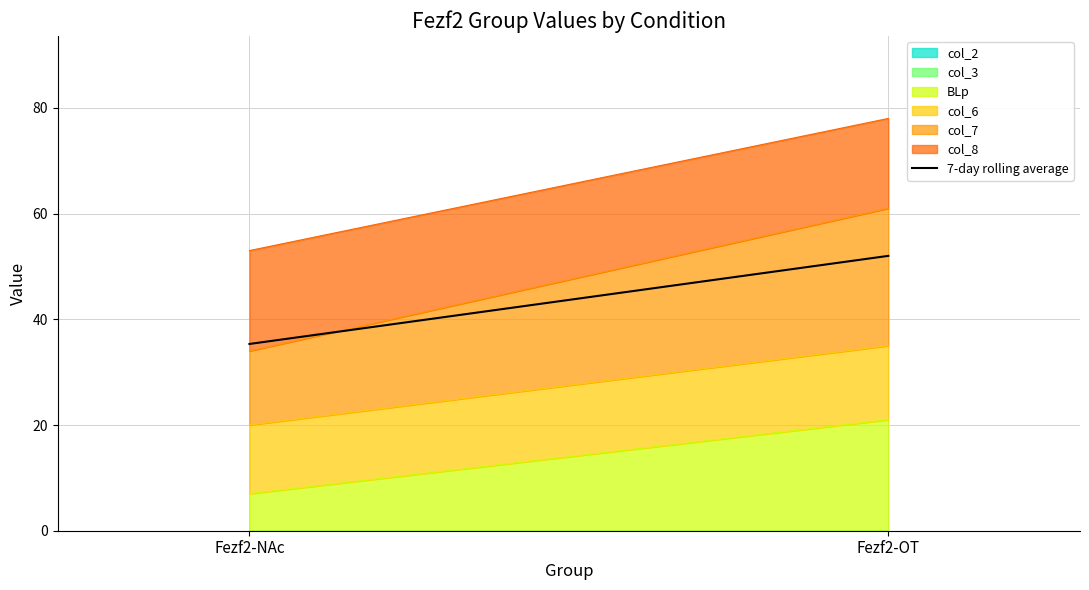

What is the value of the 1st point from the left?

35.3